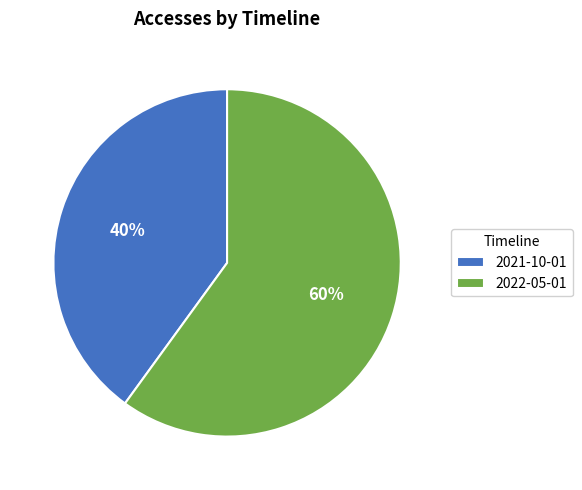

What is the majority slice?

2022-05-01